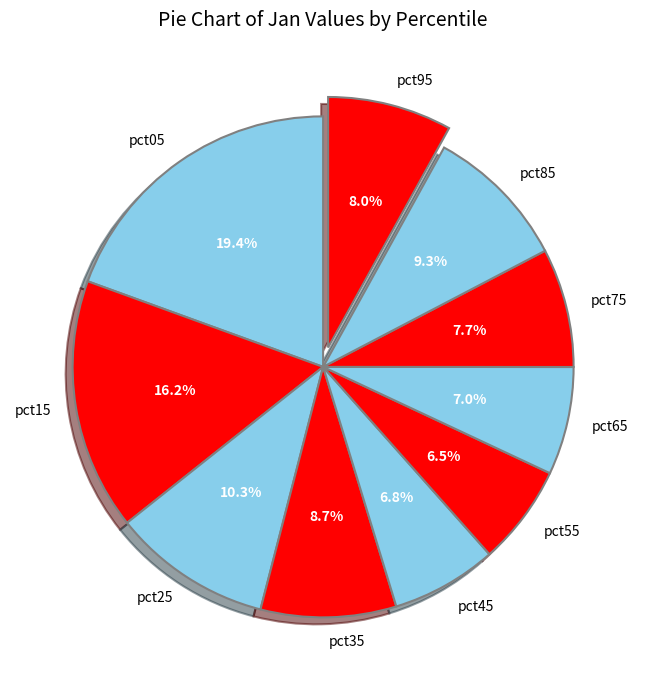

What portion of the pie excludes pct25?

89.7%